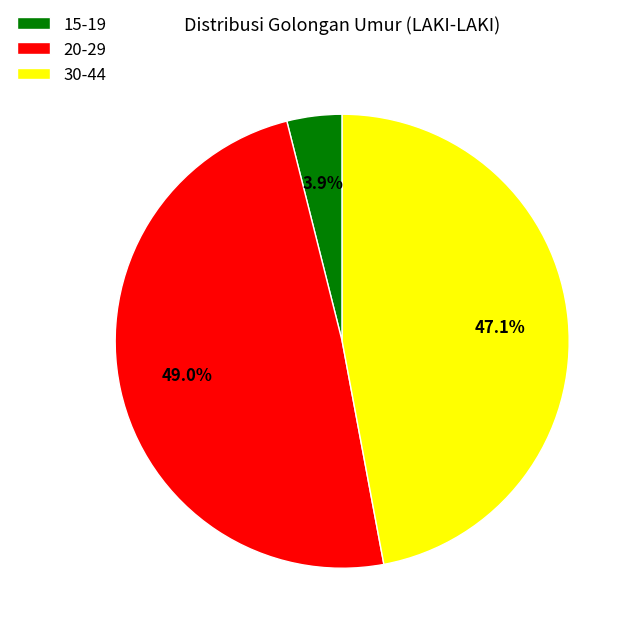

How many segments does this pie chart have?

3